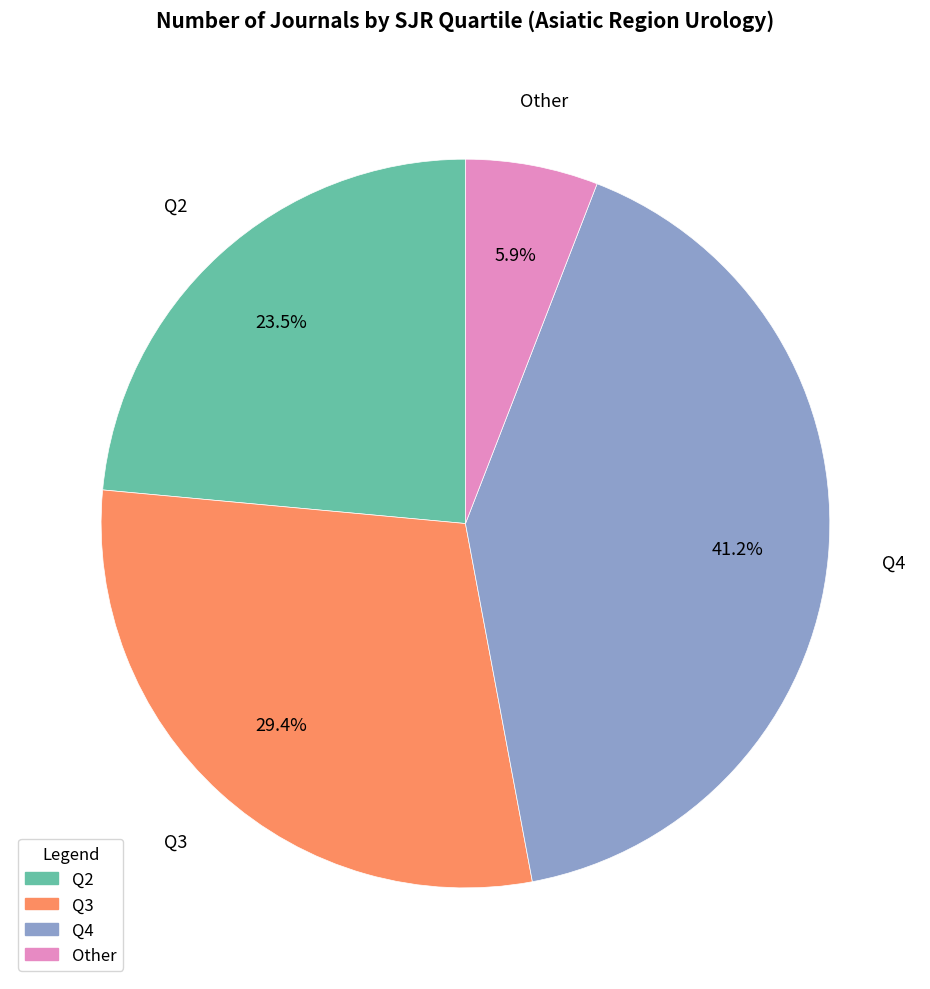

Is it true that Other is 6% of the pie?

True